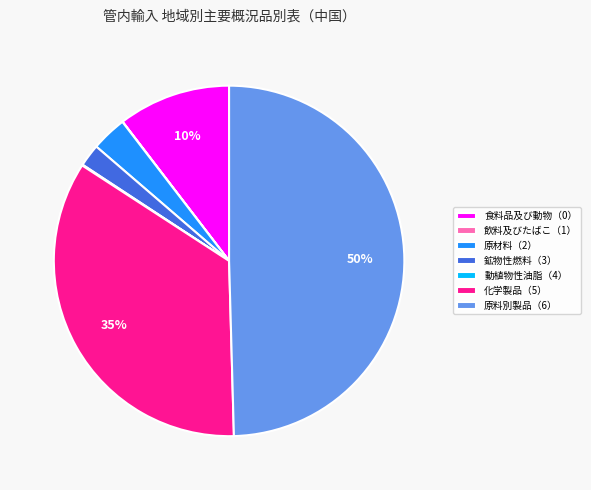

True or false: 食料品及び動物（0） accounts for 22% of the total.

False